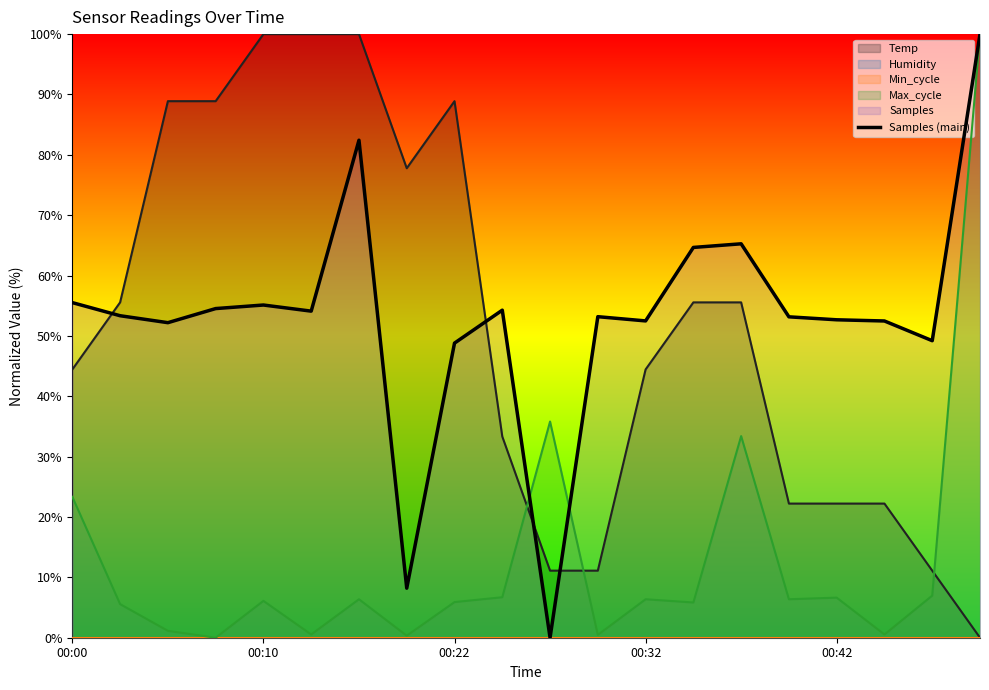

List the labels in order of value, largest first.

19, 6, 14, 13, 00:00, 00:42, 00:32, 9, 5, 00:10, 11, 15, 16, 12, 17, 00:22, 18, 8, 7, 10